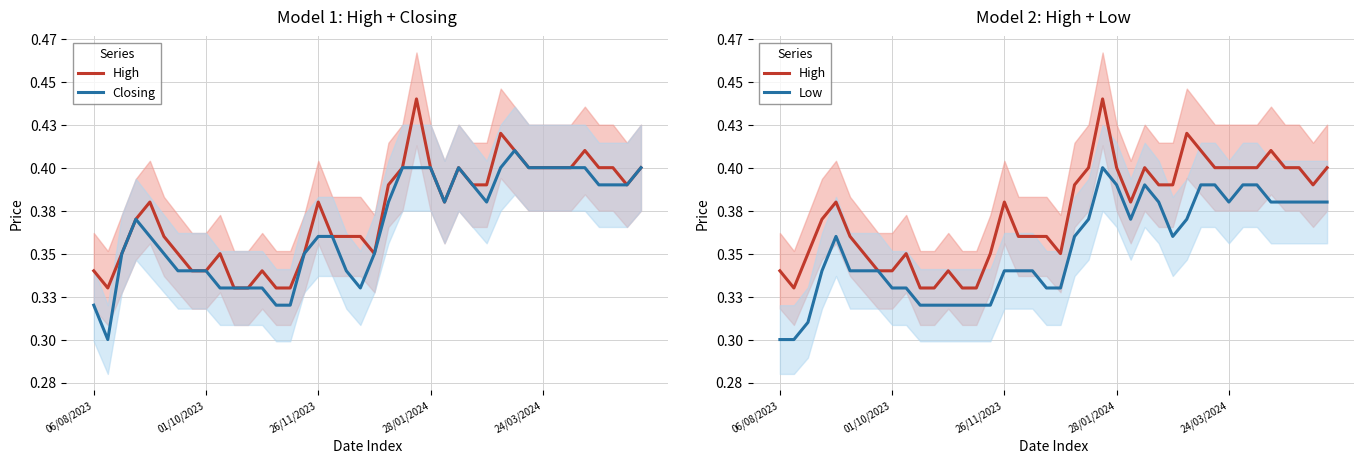

What is the approximate value of High at 11?

0.3